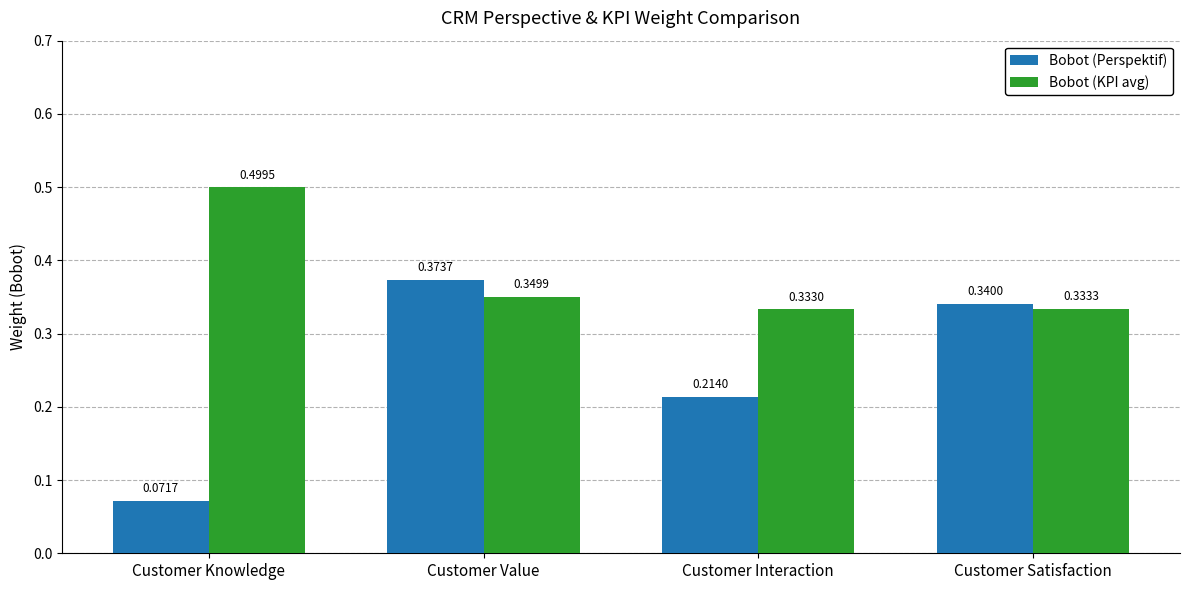

What is the sum of all Bobot (Perspektif) values?

1.0